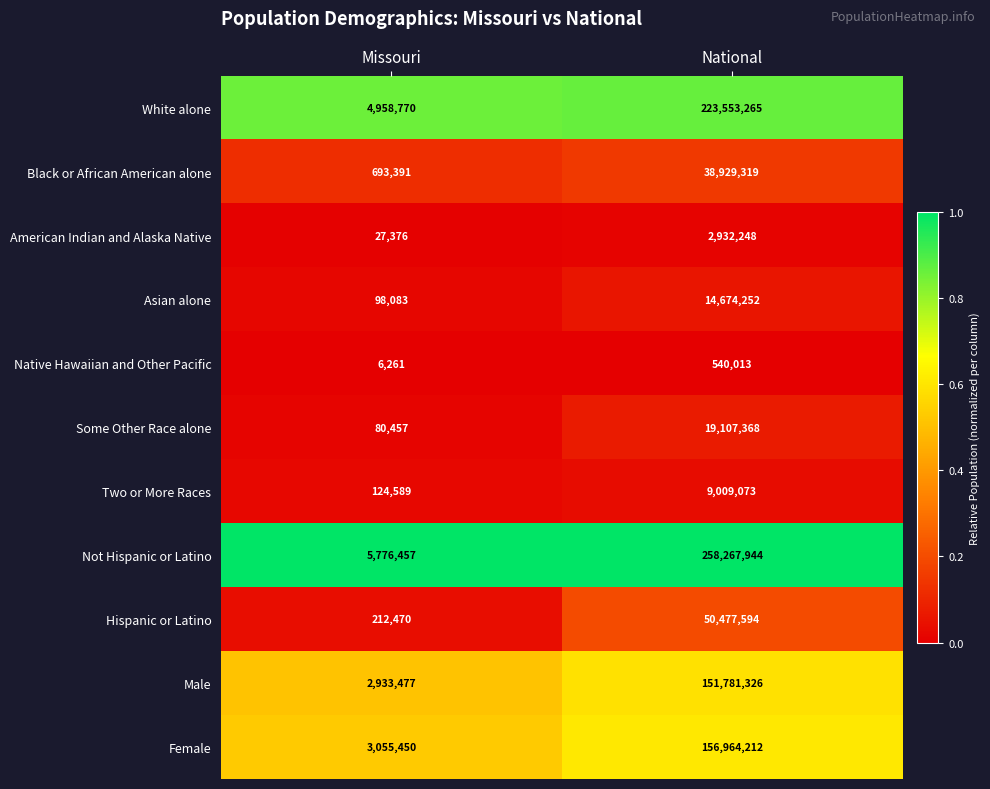

The value of Female at Missouri is 3055450. True or false?

True